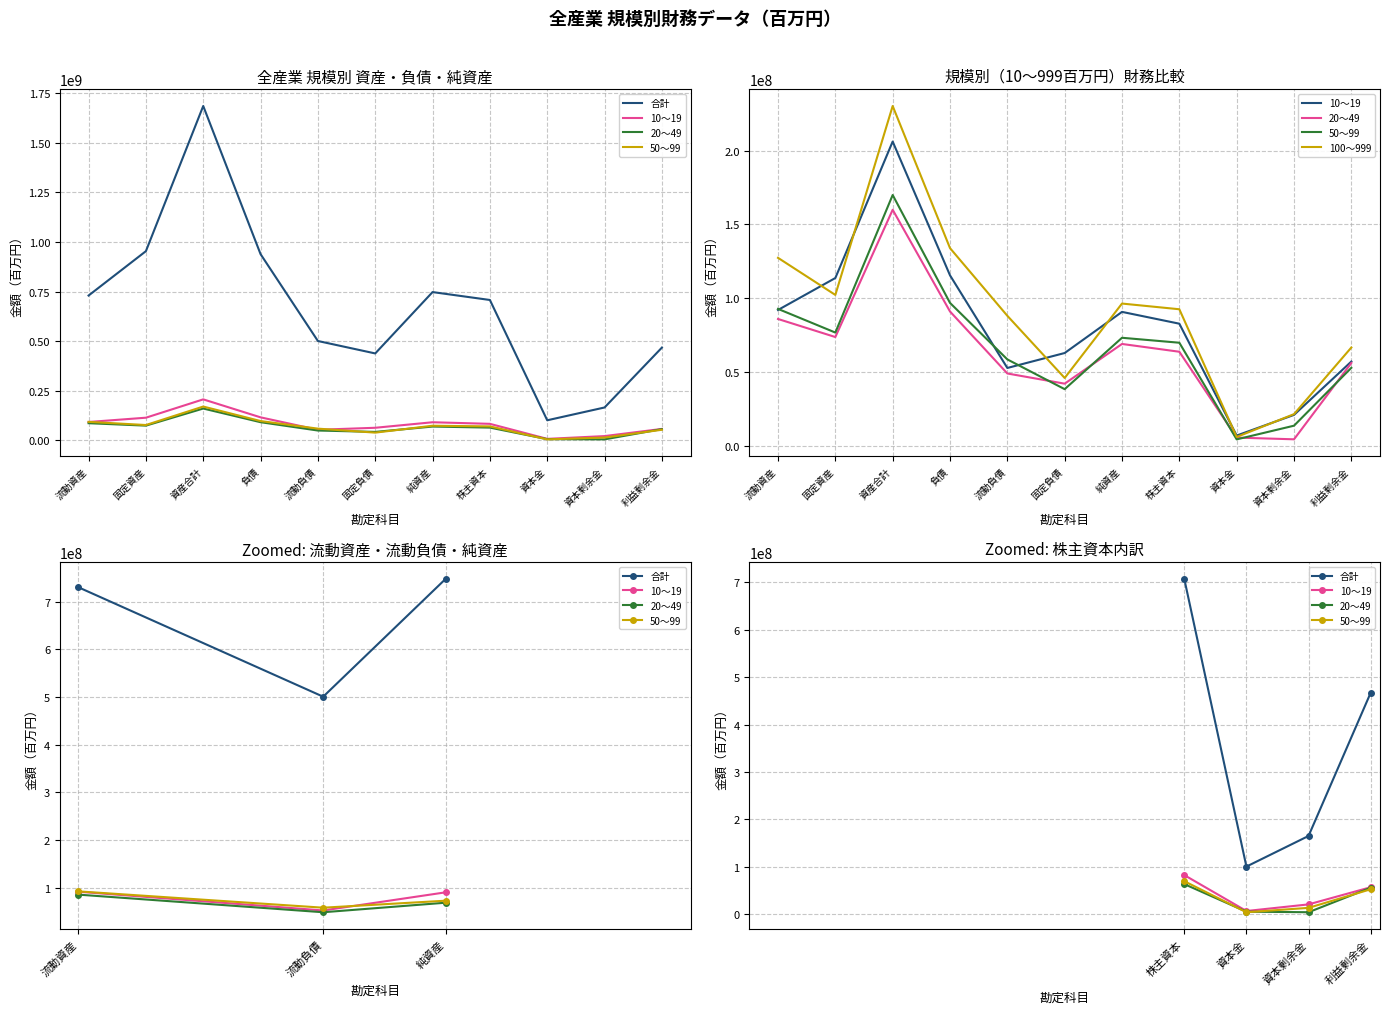

How many values in the 50～99 series are below 69776431?

5